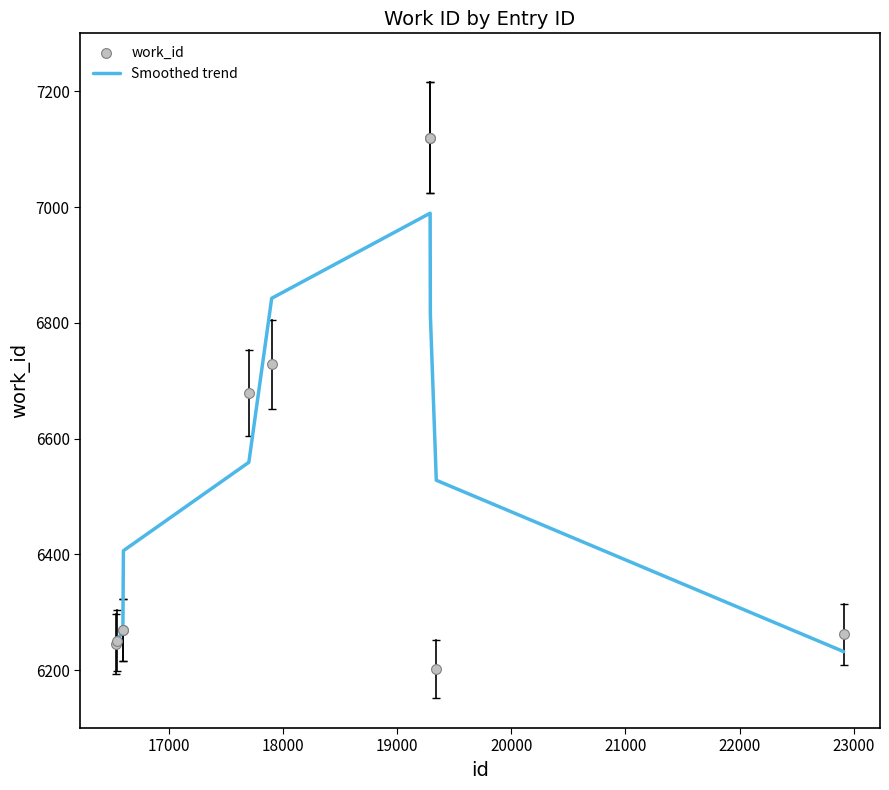

What is the maximum value for Smoothed trend?

6989.3